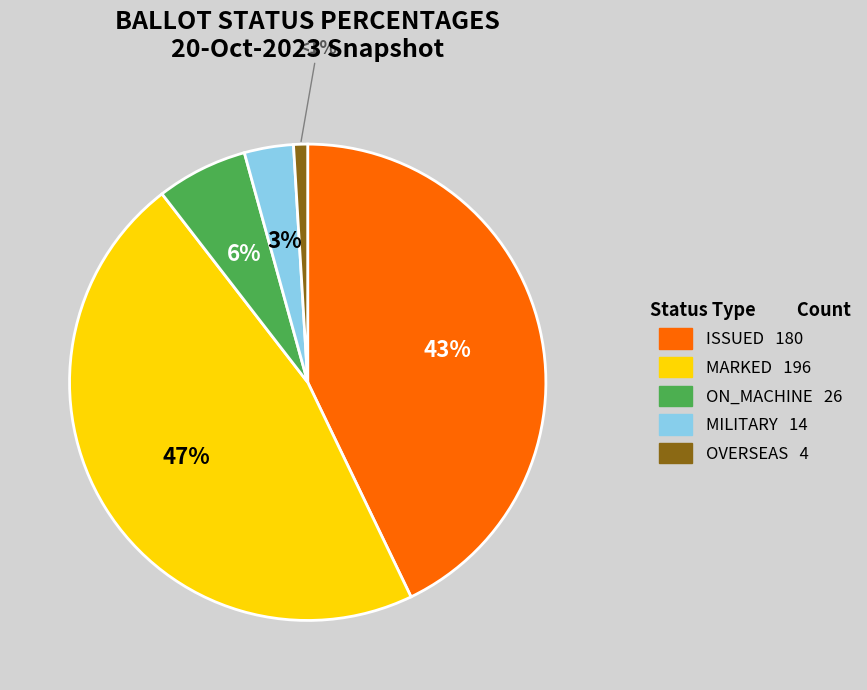

To the nearest percent, what is the average slice percentage?

20%